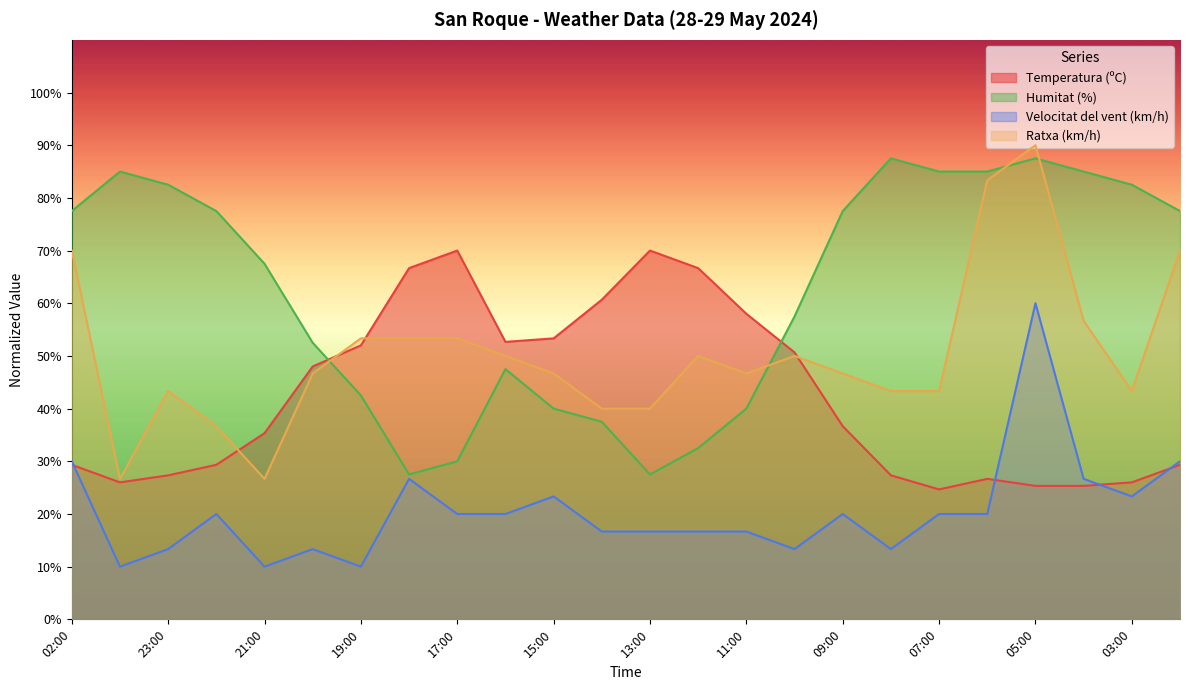

What is the greatest value displayed?

90.0